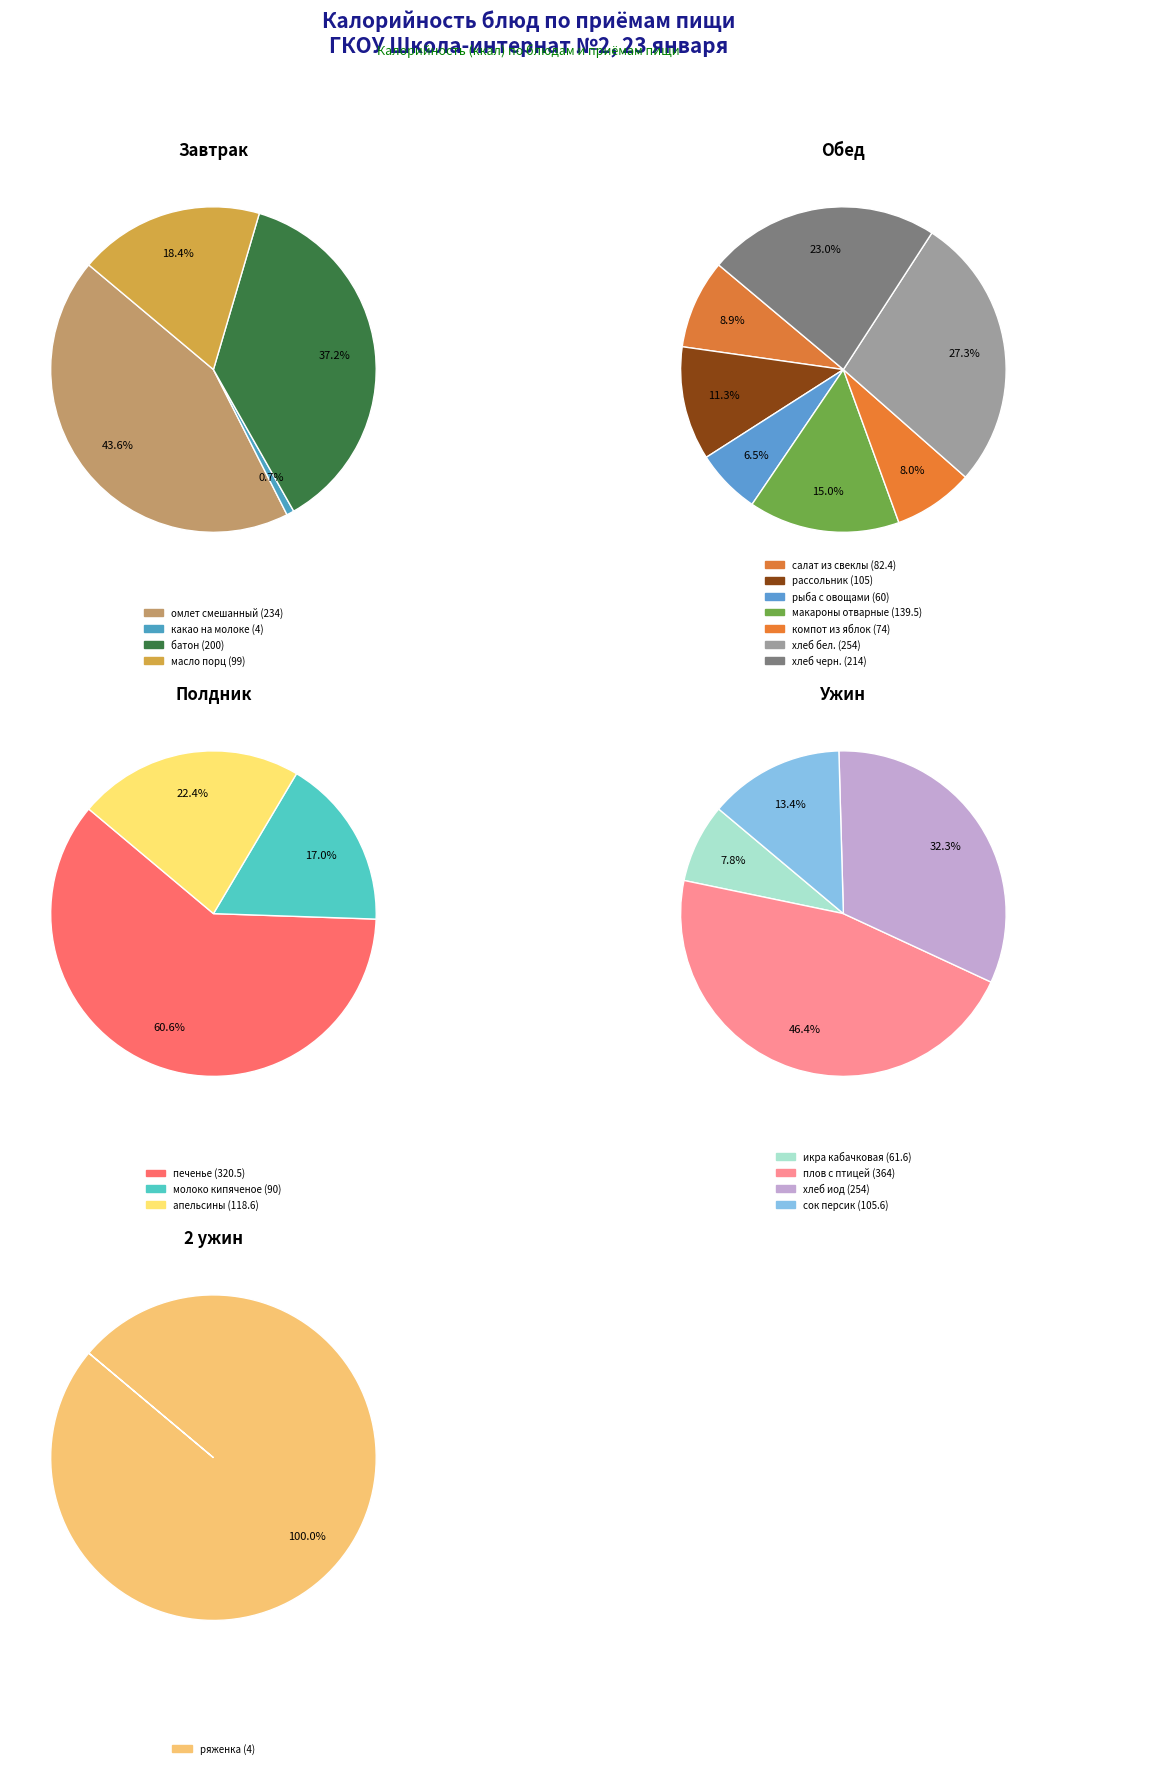

How many slices are in this pie chart?

19